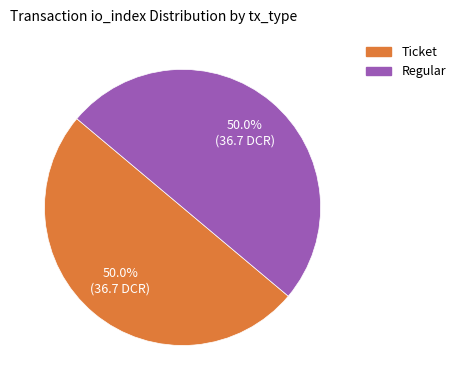

Count the number of slices in the pie.

2